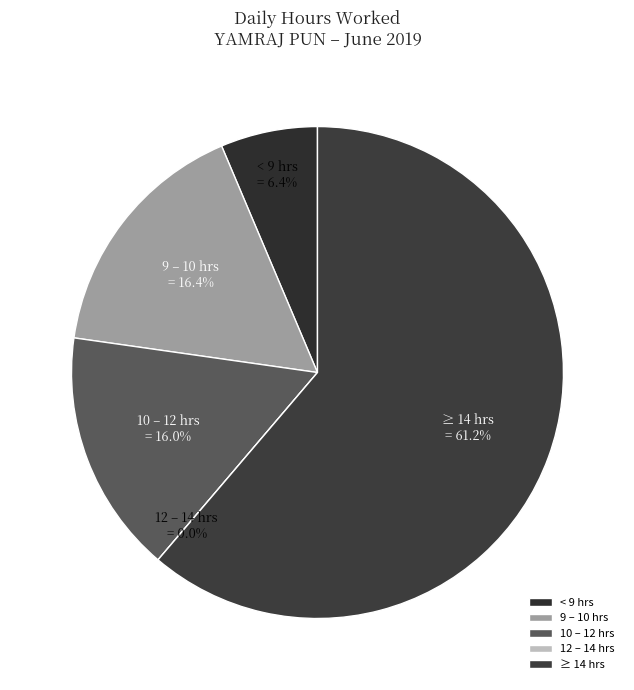

Is Day 9 the majority of the pie?

No